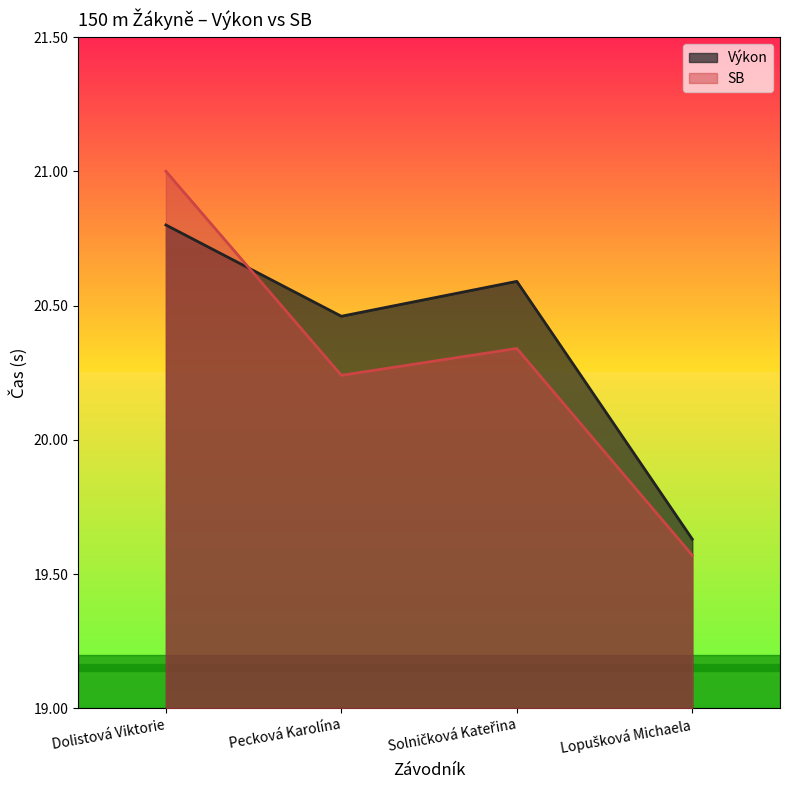

Reading left to right, what are all the values shown in this chart?

Výkon: Dolistová Viktorie=20.8	Pecková Karolína=20.5	Solničková Kateřina=20.6	Lopušková Michaela=19.6
SB: Dolistová Viktorie=21.0	Pecková Karolína=20.2	Solničková Kateřina=20.3	Lopušková Michaela=19.6